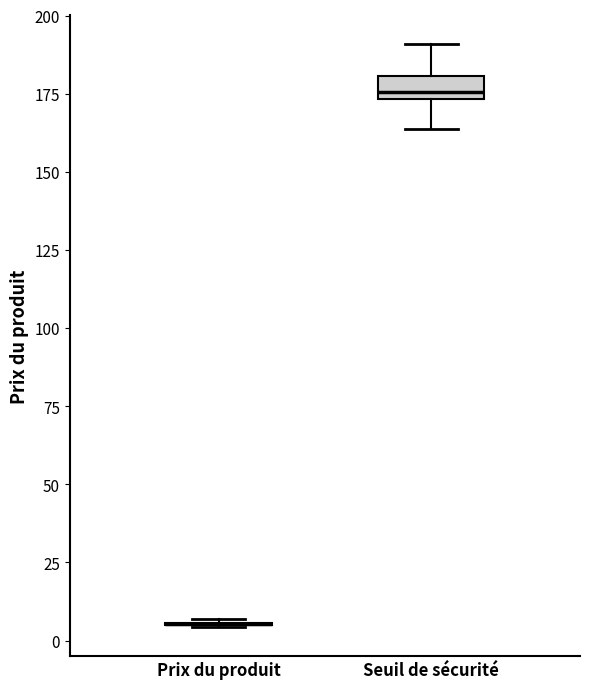

Which box is the tallest, from its lower edge to its upper edge?

Seuil de sécurité